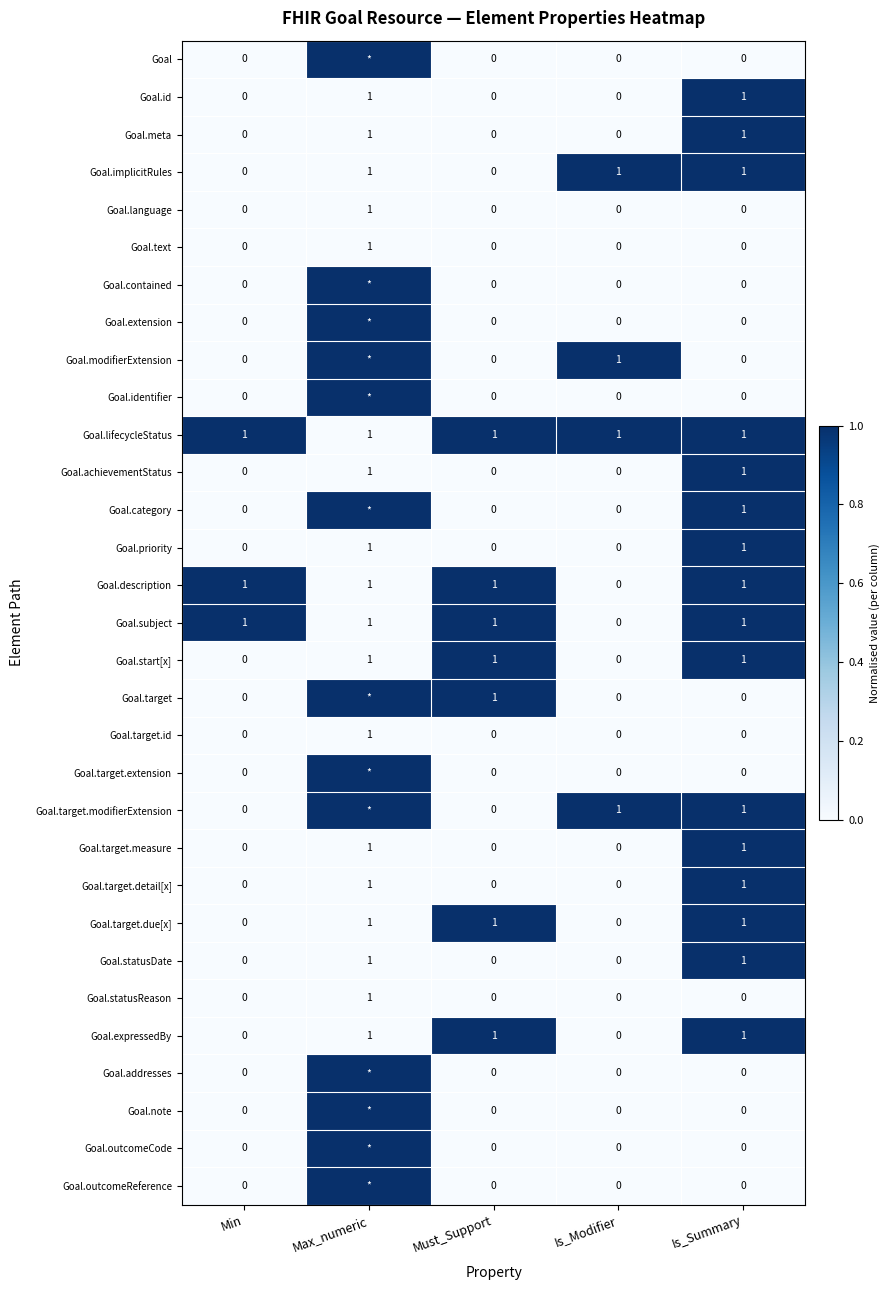

What is the sum of the Goal.start[x] values at Must_Support and Is_Summary?

2